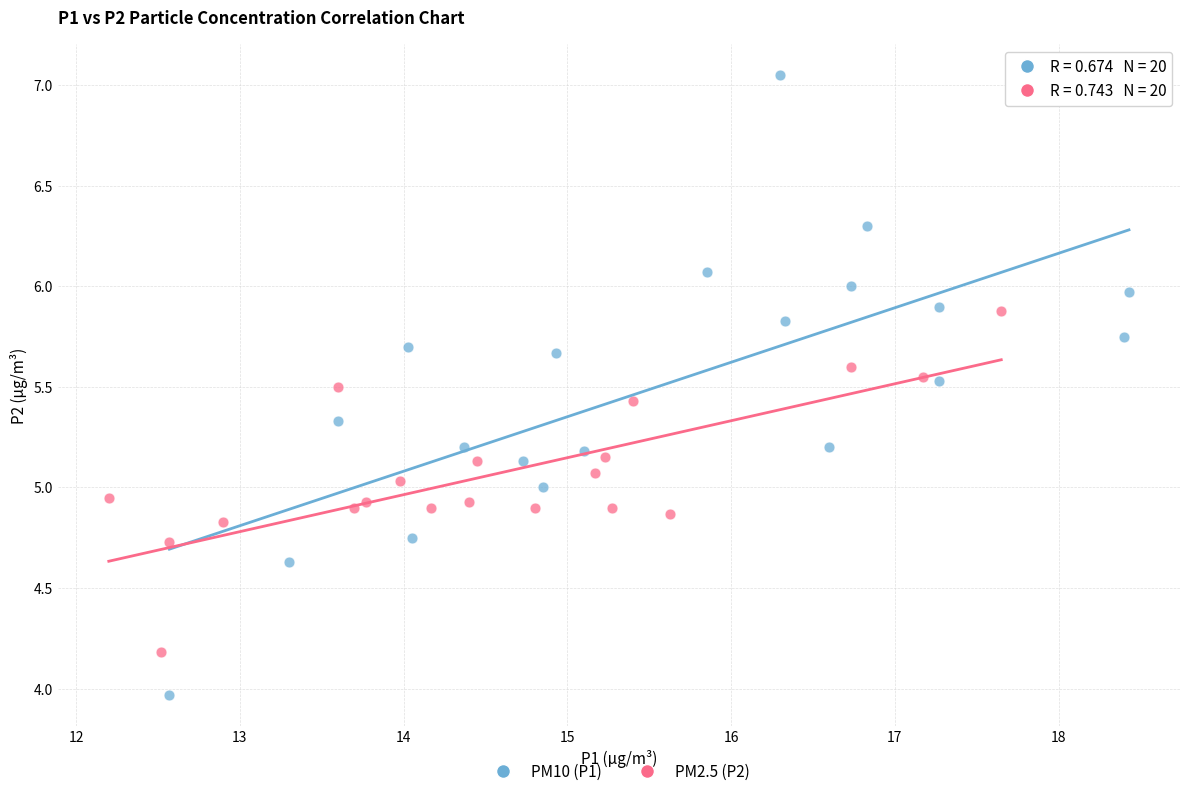

Which series reaches the minimum Y coordinate?

PM10 (P1)